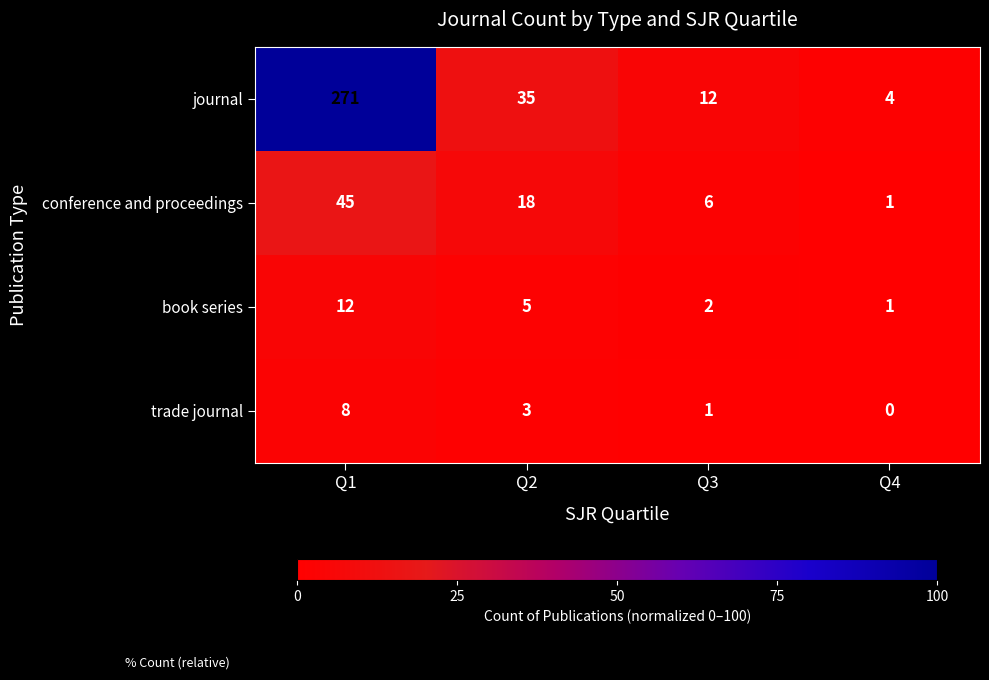

What is the sum of all book series values?

20